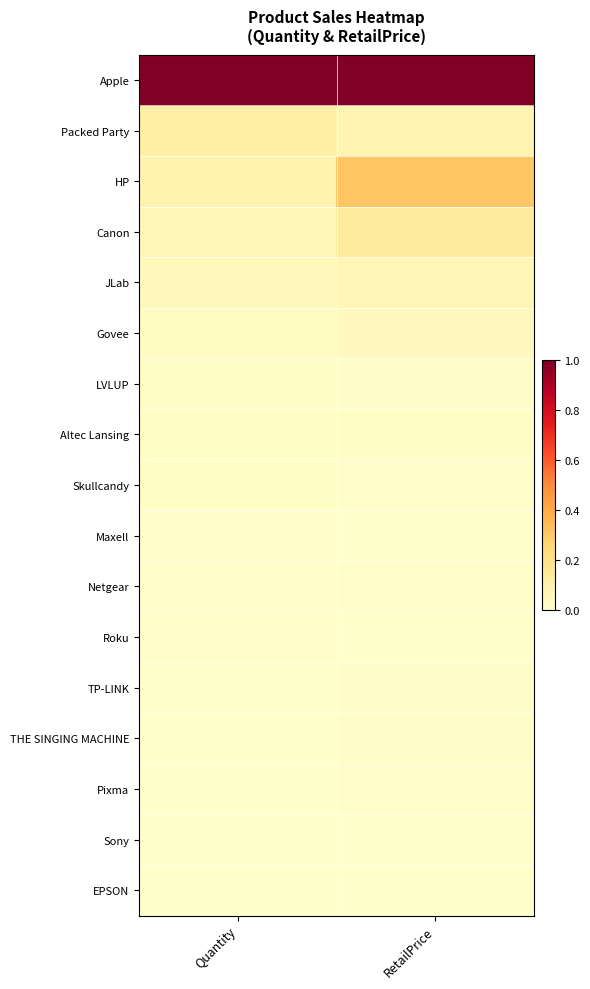

Reading left to right, what are all the values shown in this chart?

Apple: Quantity=1.0	RetailPrice=1.0
Packed Party: Quantity=0.1	RetailPrice=0.1
HP: Quantity=0.1	RetailPrice=0.3
Canon: Quantity=0.1	RetailPrice=0.1
JLab: Quantity=0.0	RetailPrice=0.1
Govee: Quantity=0.0	RetailPrice=0.0
LVLUP: Quantity=0.0	RetailPrice=0.0
Altec Lansing: Quantity=0.0	RetailPrice=0.0
Skullcandy: Quantity=0.0	RetailPrice=0.0
Maxell: Quantity=0.0	RetailPrice=0.0
Netgear: Quantity=0.0	RetailPrice=0.0
Roku: Quantity=0.0	RetailPrice=0.0
TP-LINK: Quantity=0.0	RetailPrice=0.0
THE SINGING MACHINE: Quantity=0.0	RetailPrice=0.0
Pixma: Quantity=0.0	RetailPrice=0.0
Sony: Quantity=0.0	RetailPrice=0.0
EPSON: Quantity=0.0	RetailPrice=0.0